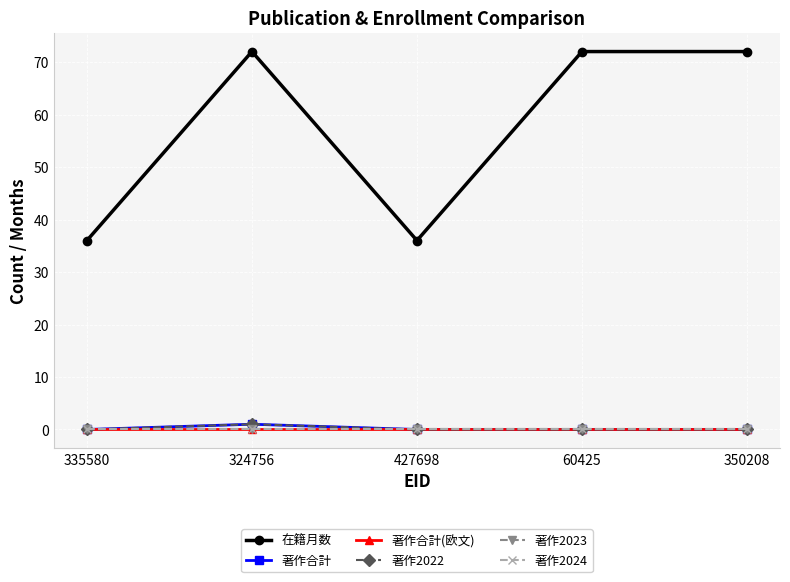

Does the chart have visible grid lines?

Yes